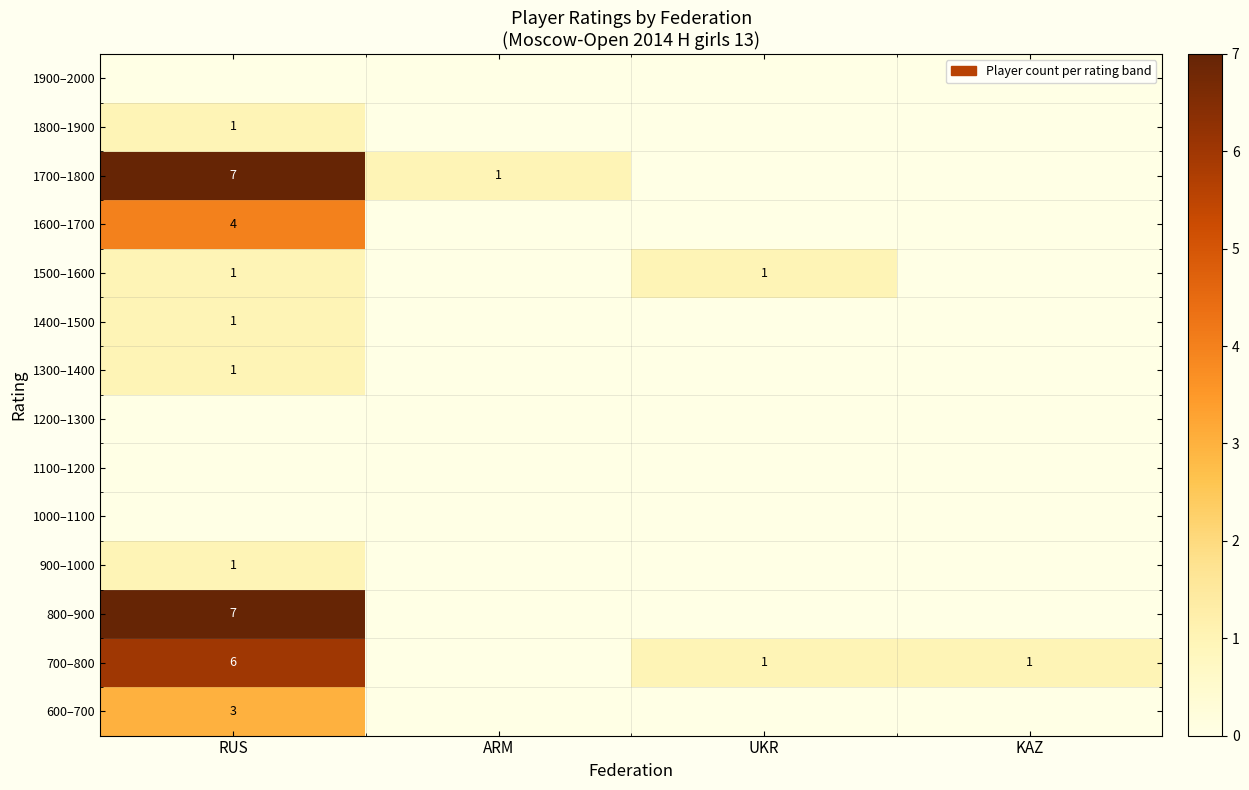

The value of 1500–1600 at RUS is 1. True or false?

True